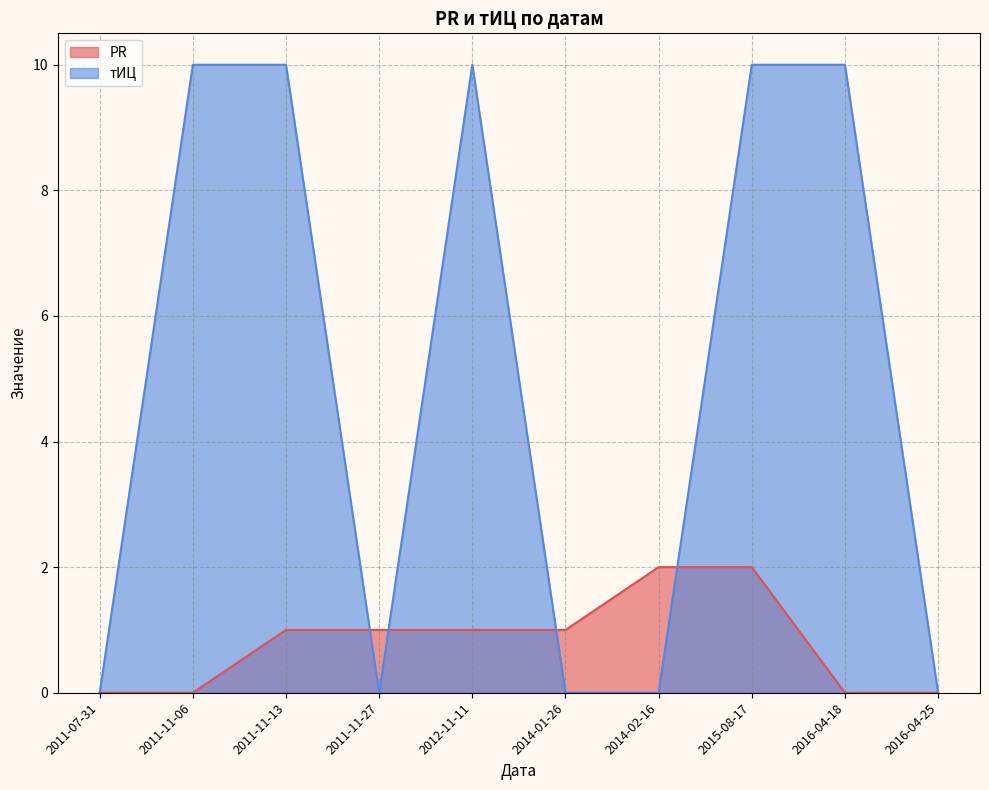

Which label corresponds to the largest value in the chart?

2011-11-06